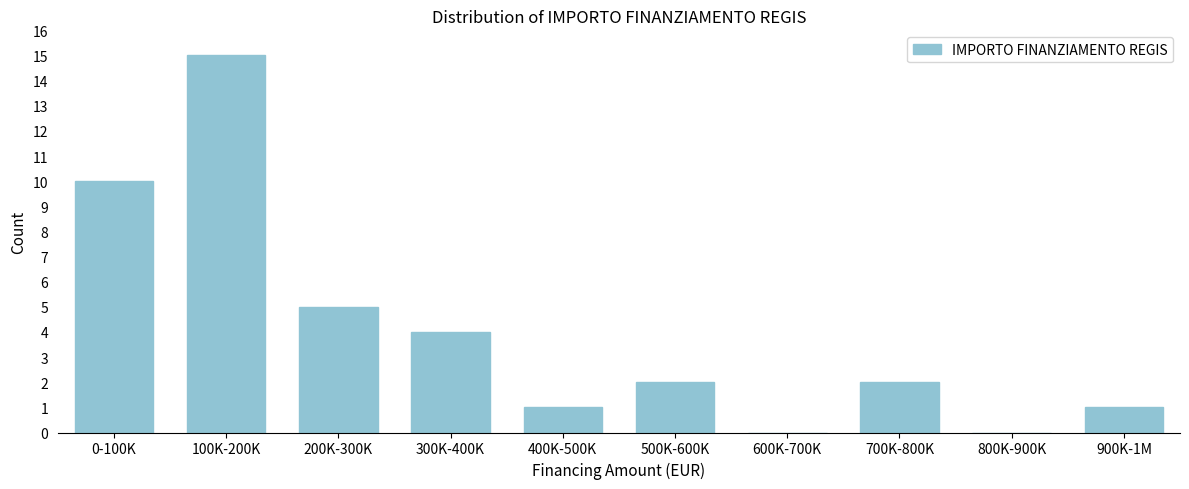

Reading left to right, list all the values displayed in this chart.

0-100K=10	100K-200K=15	200K-300K=5	300K-400K=4	400K-500K=1	500K-600K=2	600K-700K=0	700K-800K=2	800K-900K=0	900K-1M=1